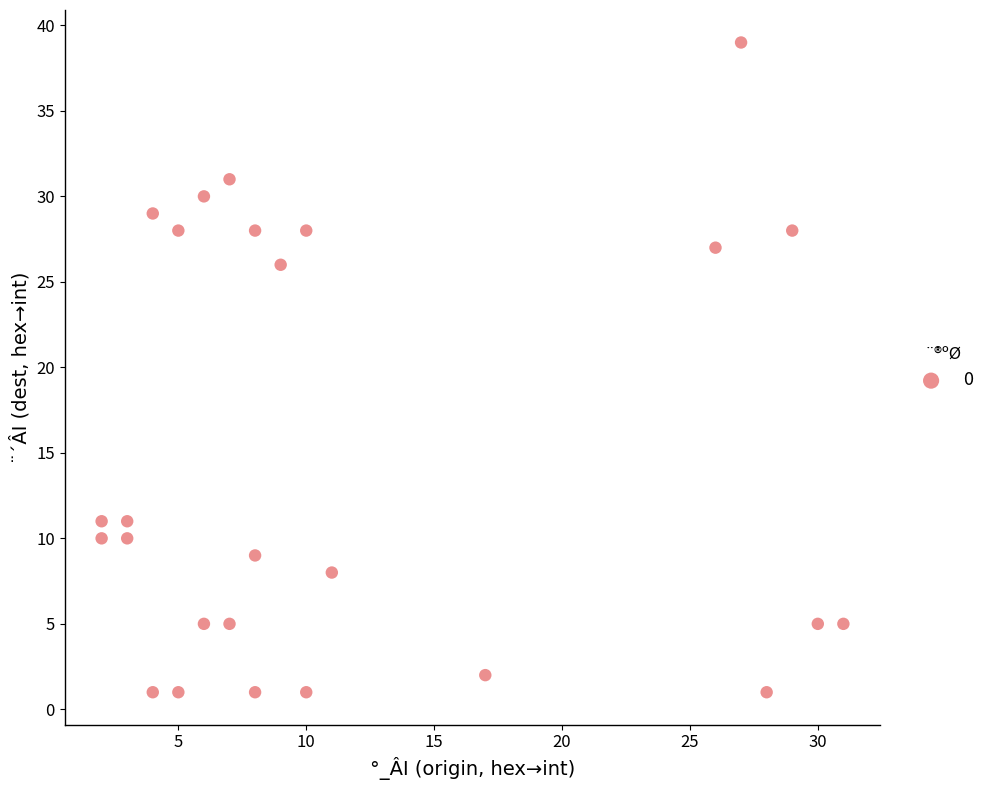

What Y value in the scatter plot is closest to 20?

26